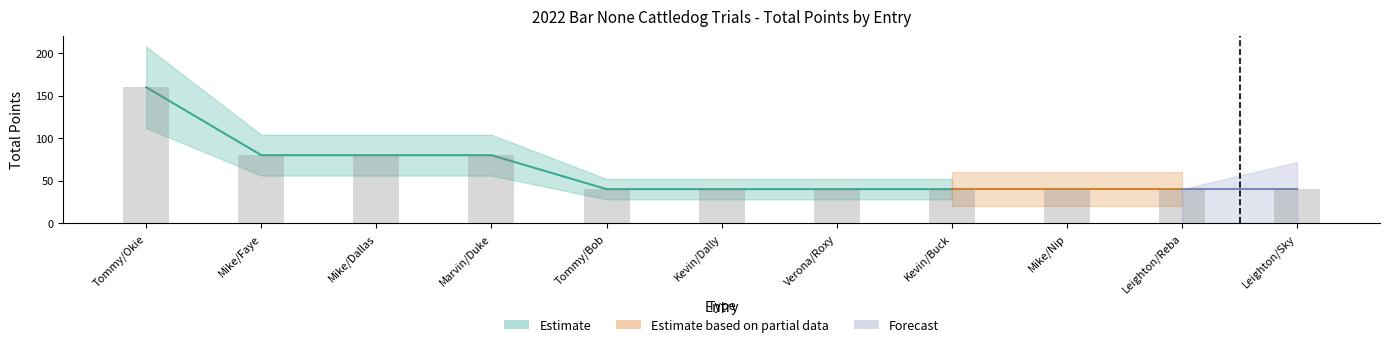

What is the sum of the Estimate values at 4 and 8?

120